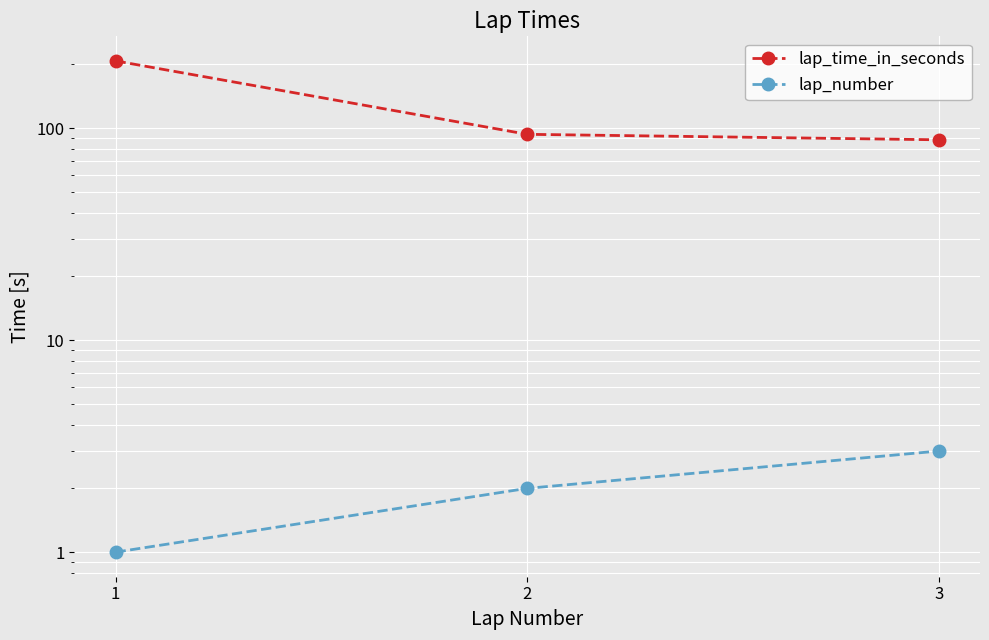

What is the difference between the maximum and minimum values in the lap_time_in_seconds series?

119.7